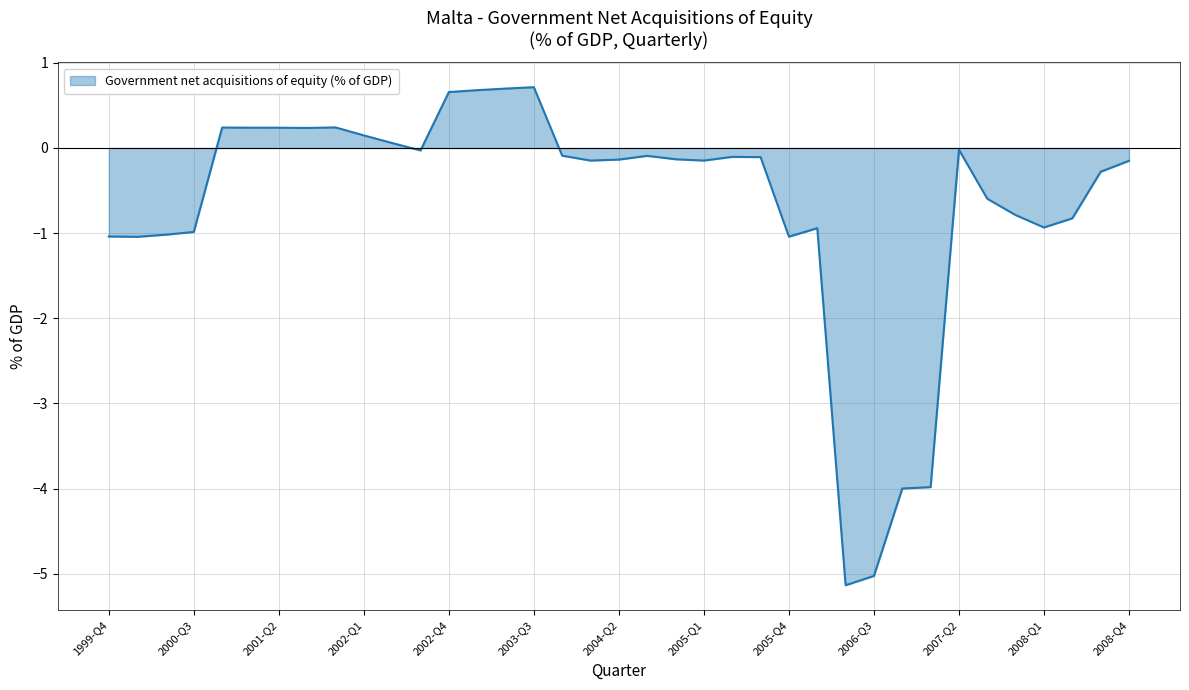

What is the average value?

-0.7